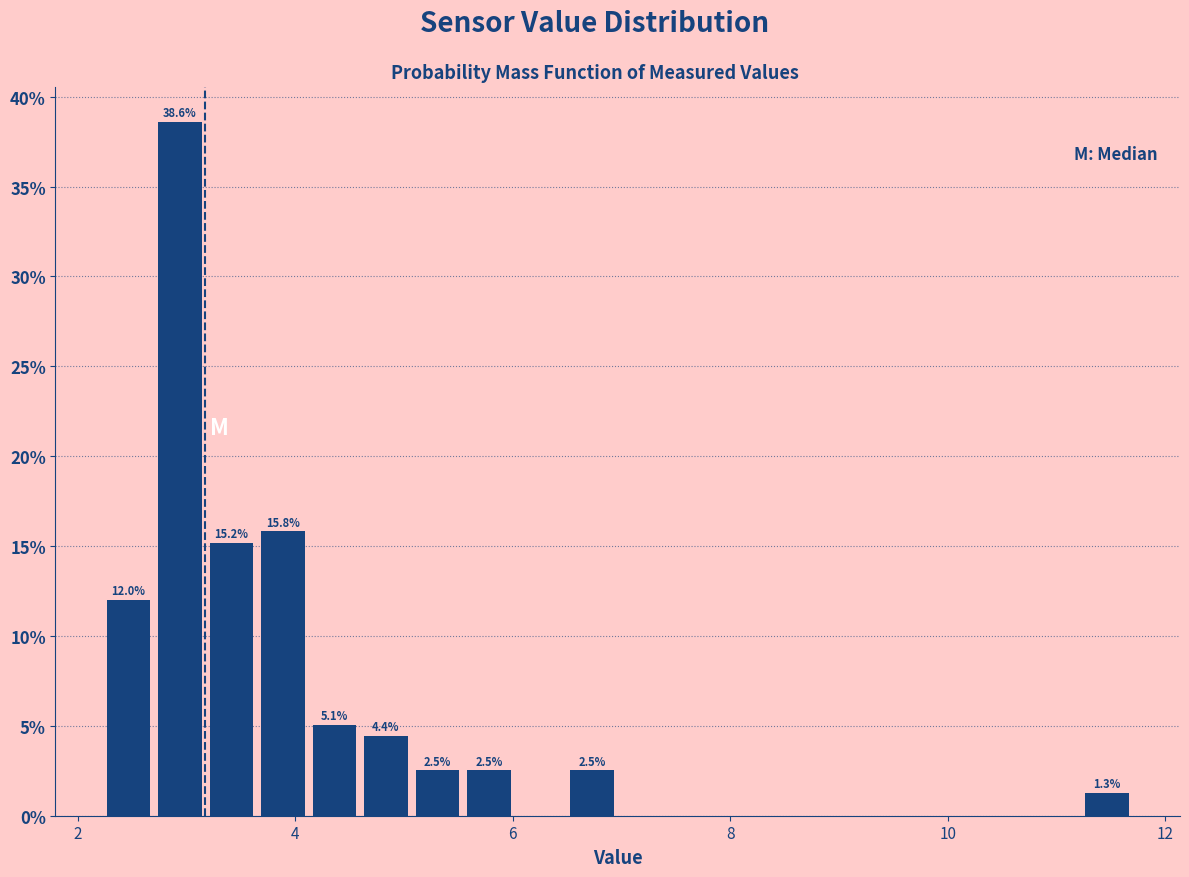

Around what value on the x-axis is the tallest bar? Give the approximate position of its centre, as read against the axis.

3.0